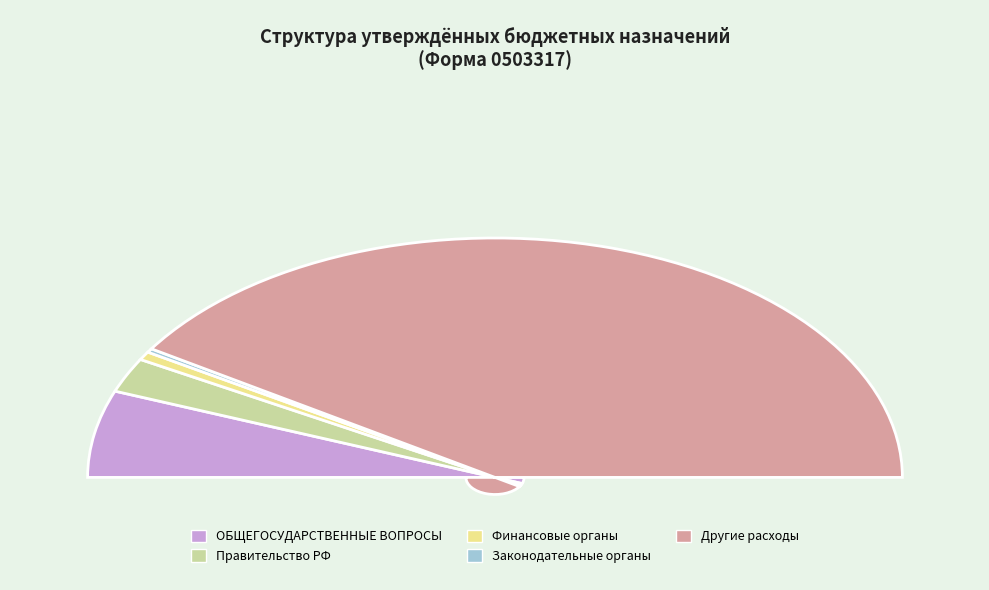

How many slices are in this pie chart?

5